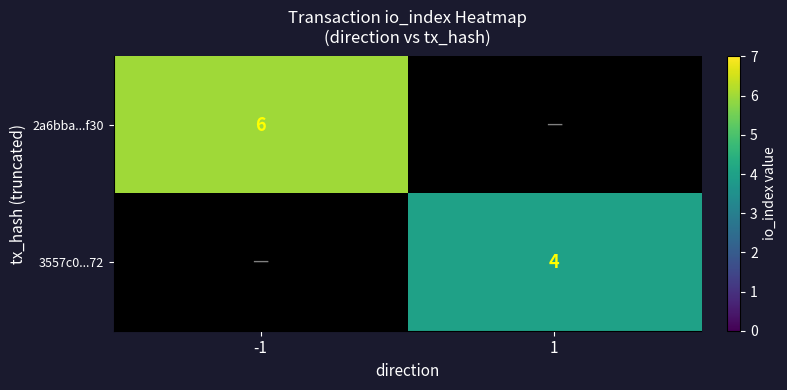

The 3557c0...72 series shows 4 at 1. True or false?

True